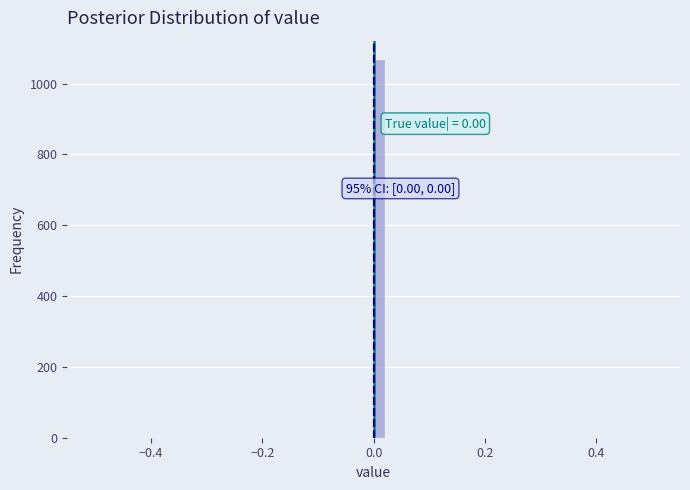

Read against the x-axis, roughly where is the centre of the tallest bar?

0.02